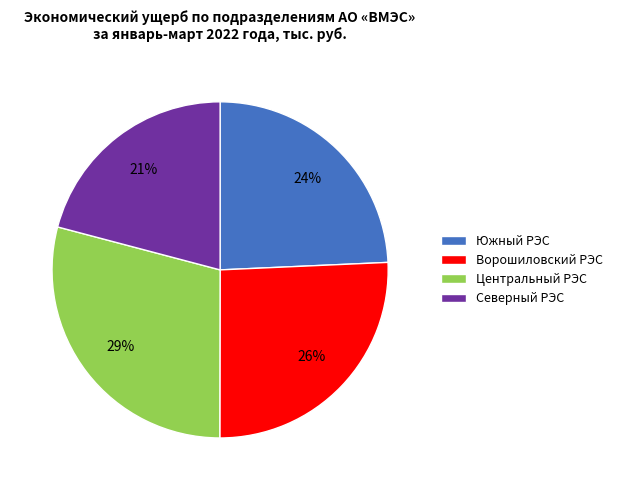

To the nearest percent, what is the difference between the largest and smallest slice percentages?

8%